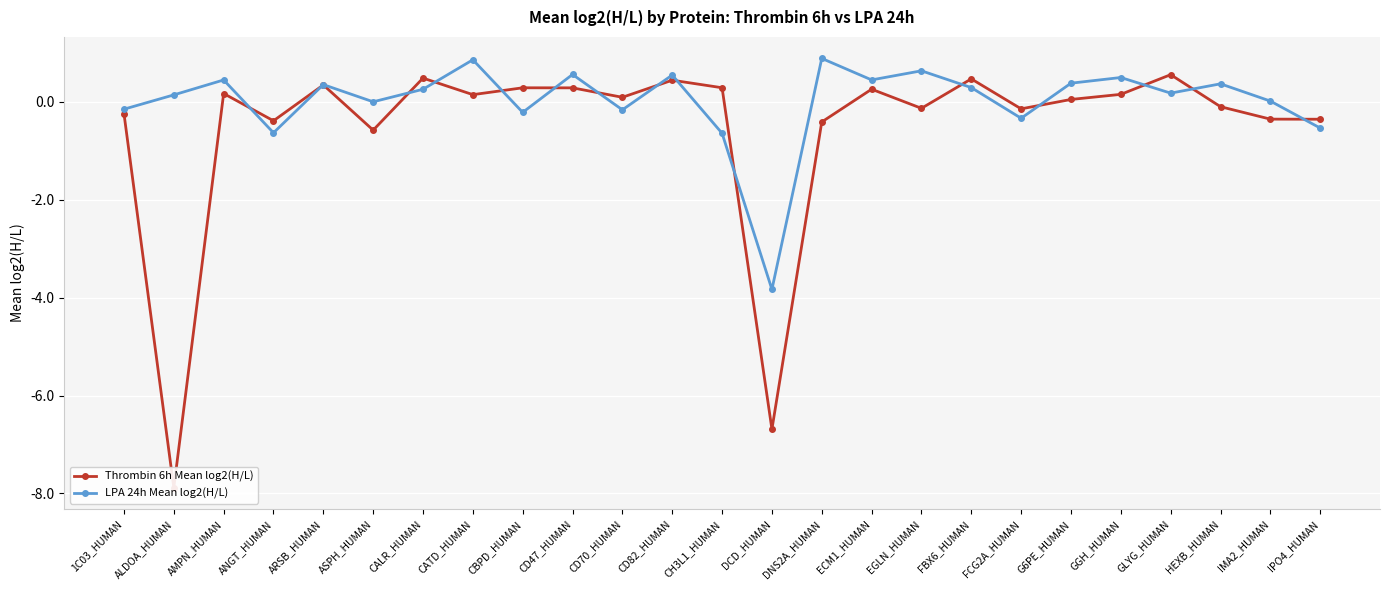

How many series are shown in this chart?

2